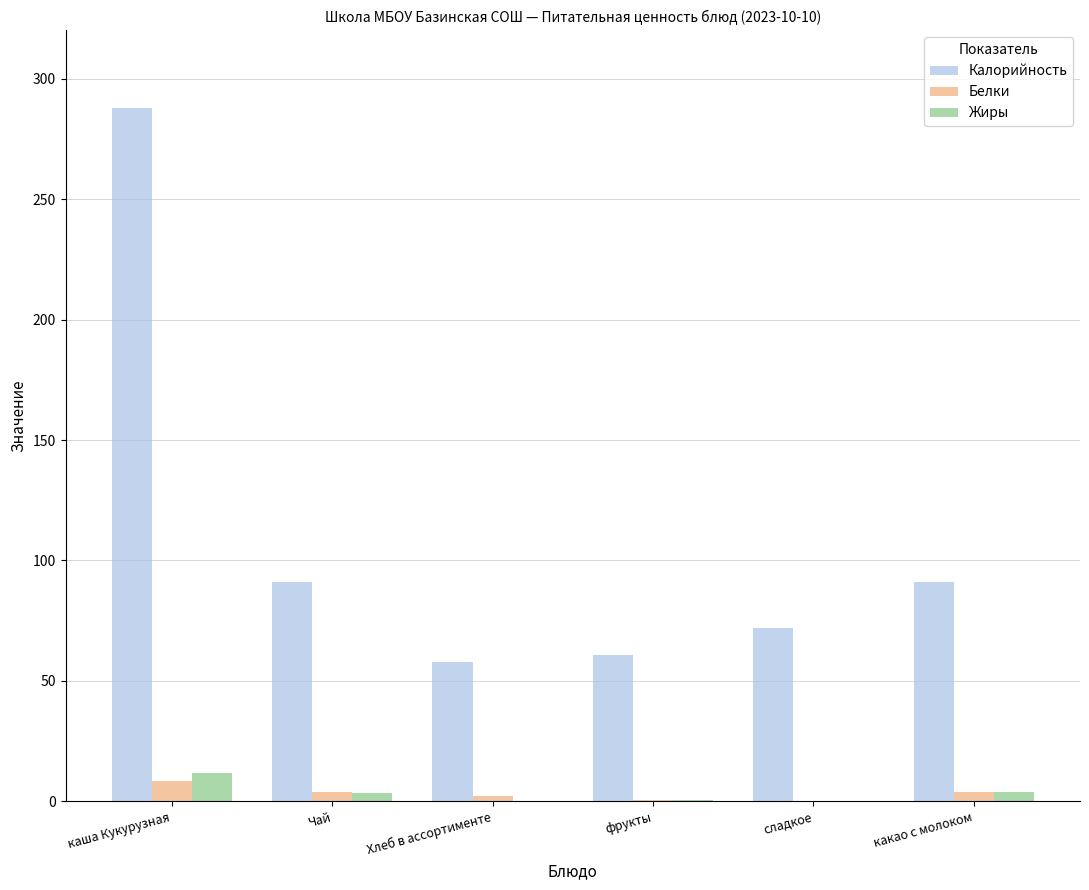

True or false: Калорийность has a value of 91.0 at какао с молоком.

True